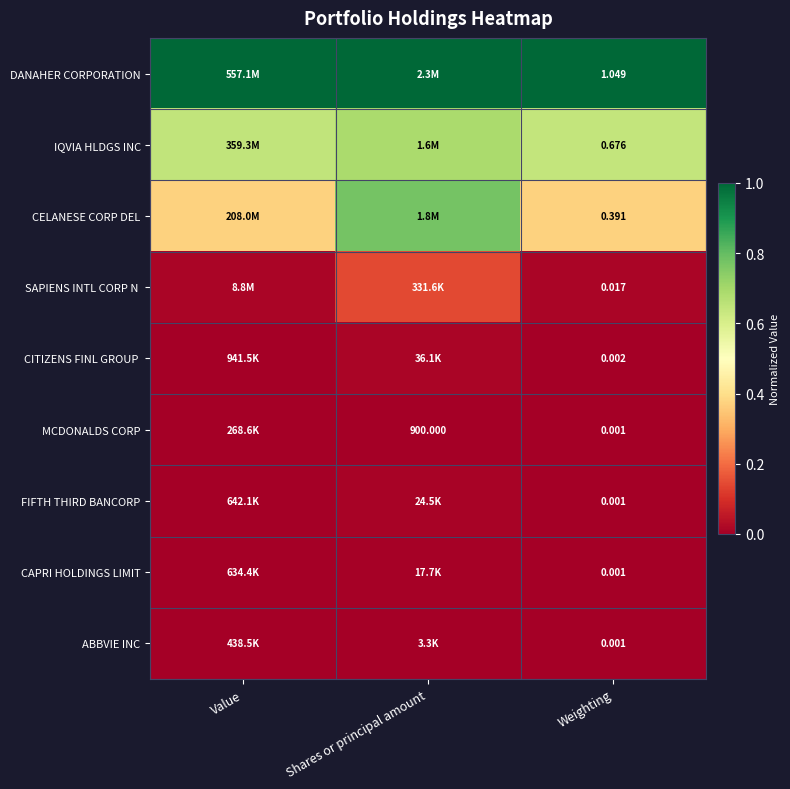

Is it true that CELANESE CORP DEL equals 0.5 at Weighting?

False